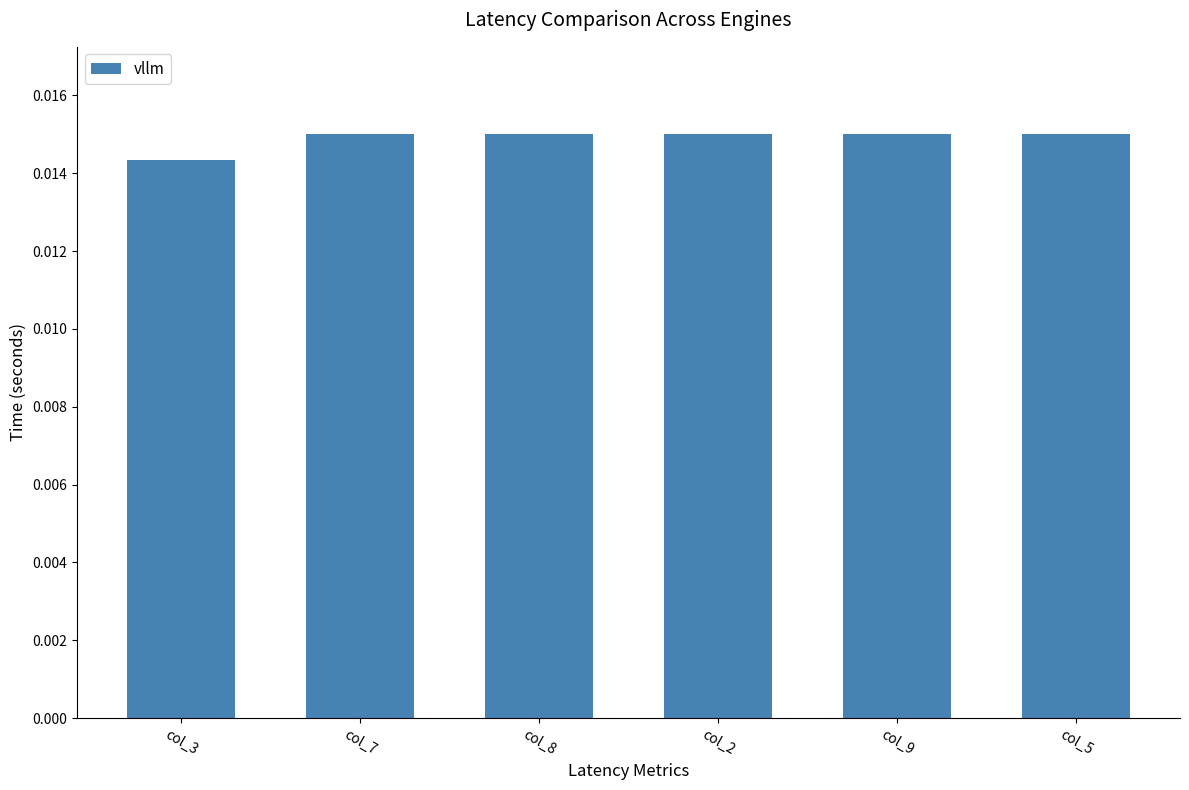

Where is the data nearest to the value 0?

col_3